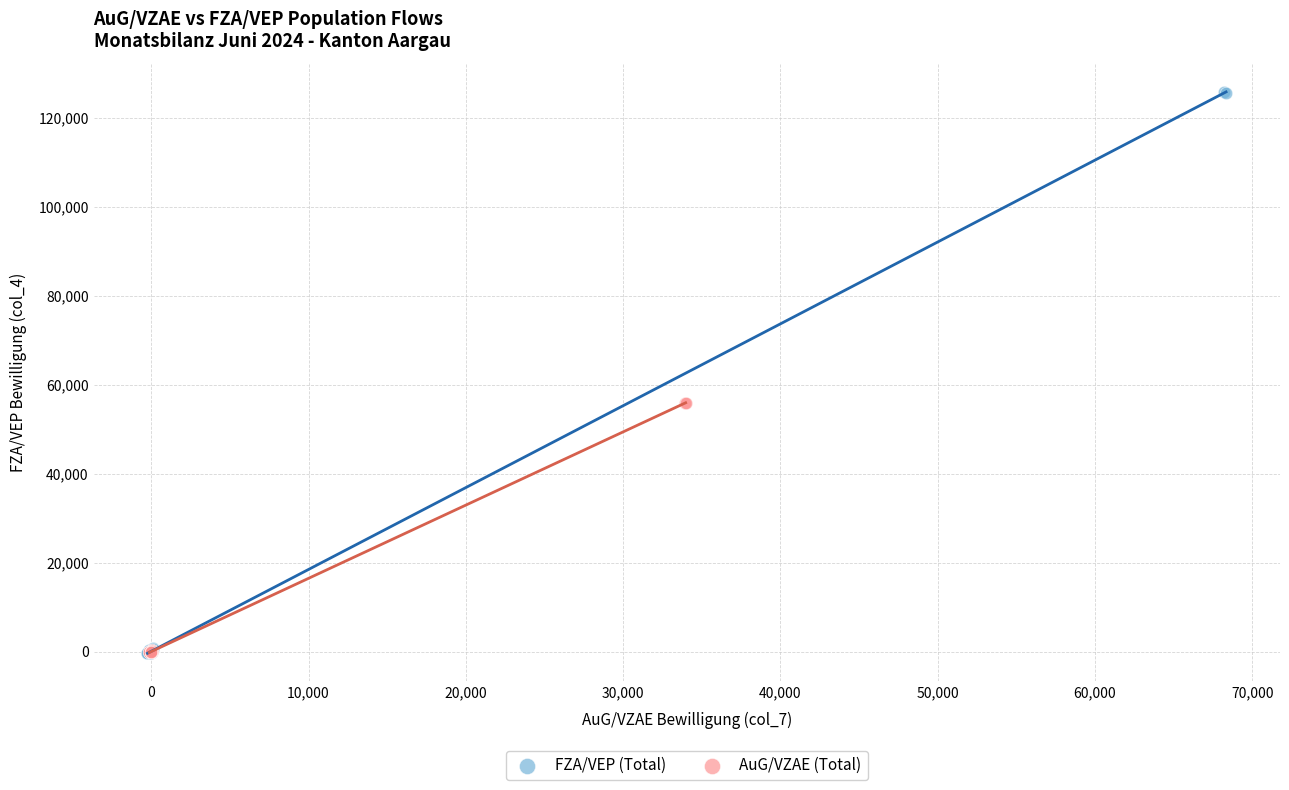

Which series contains the highest Y value?

FZA/VEP (Total)